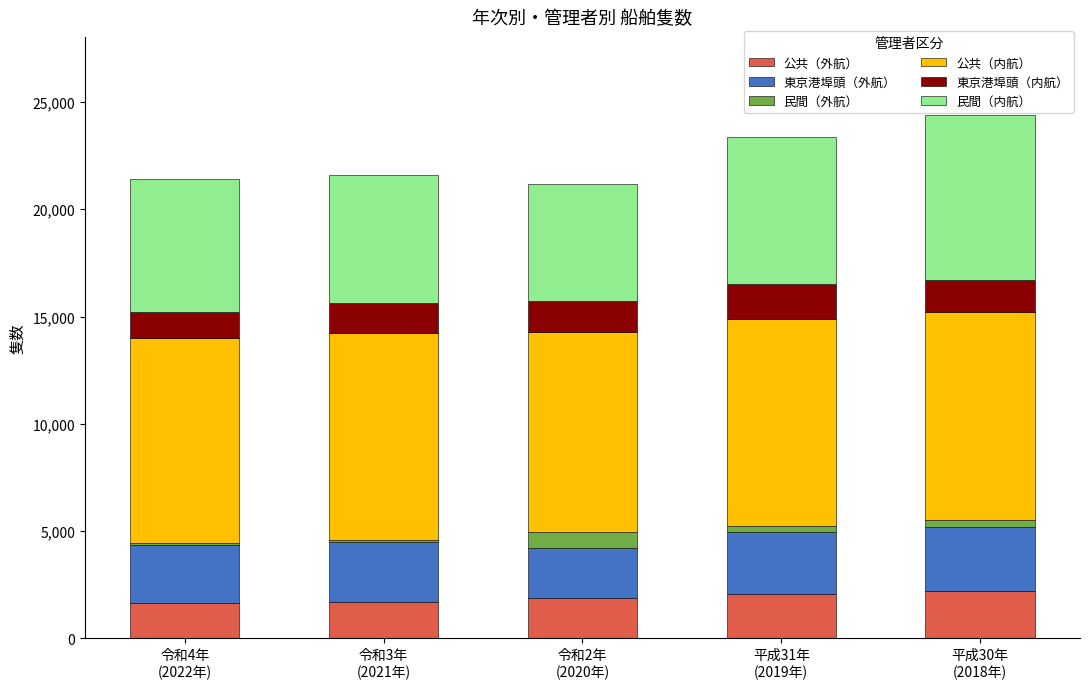

Is it true that 公共（外航） equals 1862 at 令和2年
(2020年)?

True